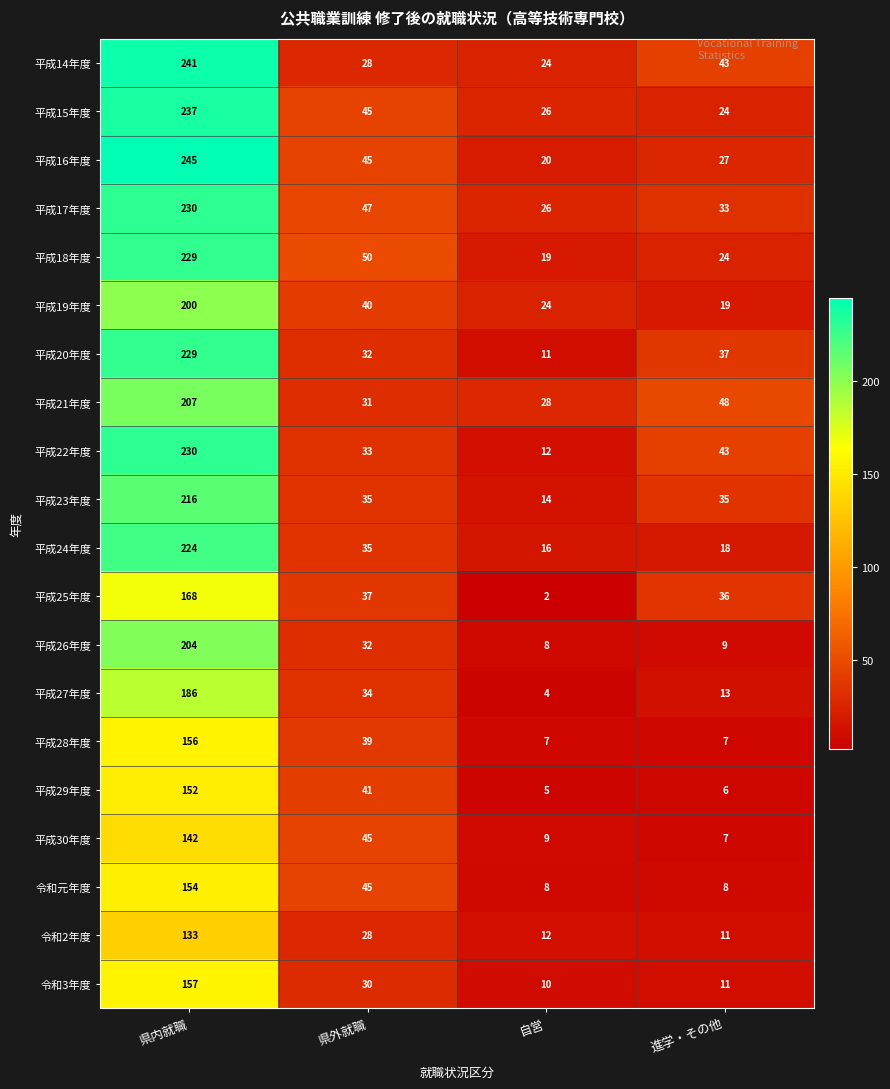

What is the approximate value of 平成16年度 at 進学・その他, to the nearest 50?

50